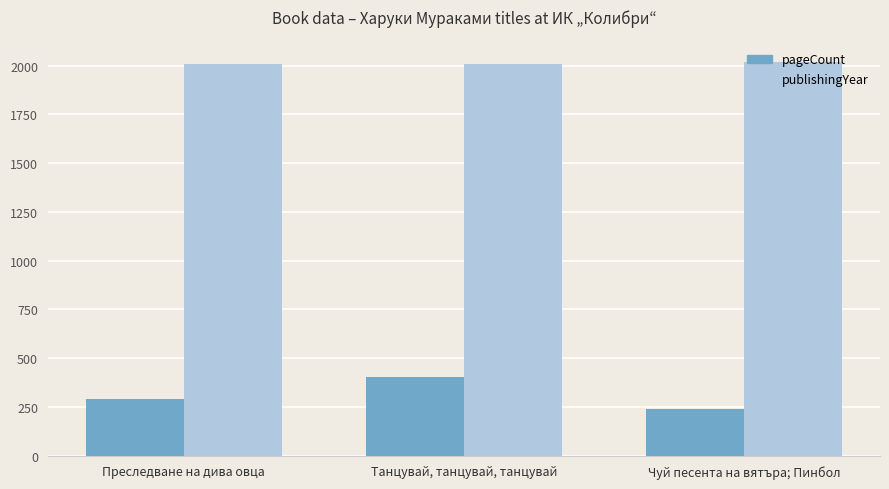

How many data points in pageCount are less than 288?

1